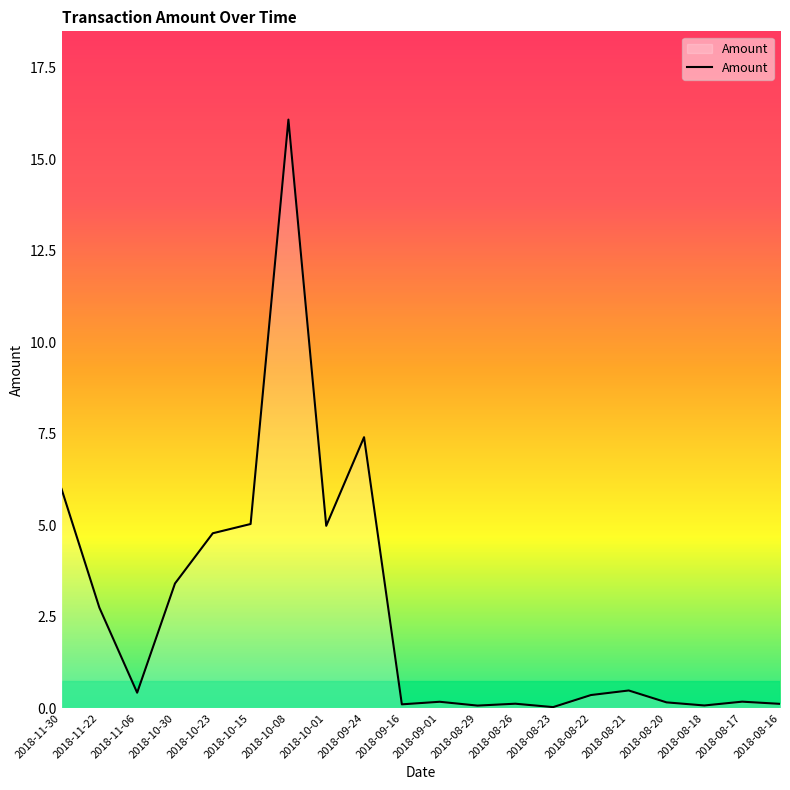

Does the chart display data point markers on the line(s)?

No